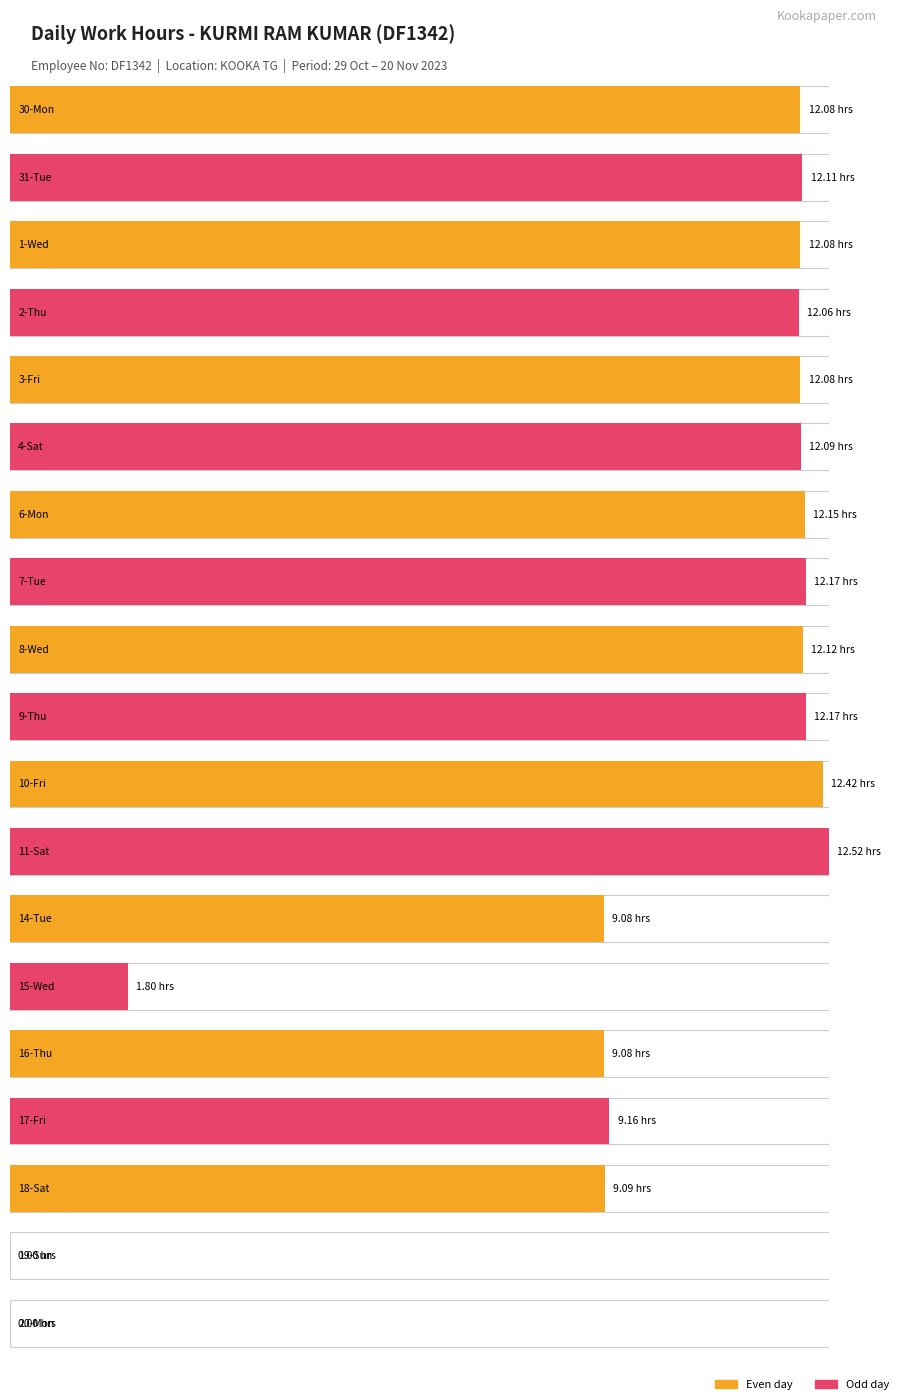

True or false: the data shows 16.3 at 31-Tue.

False